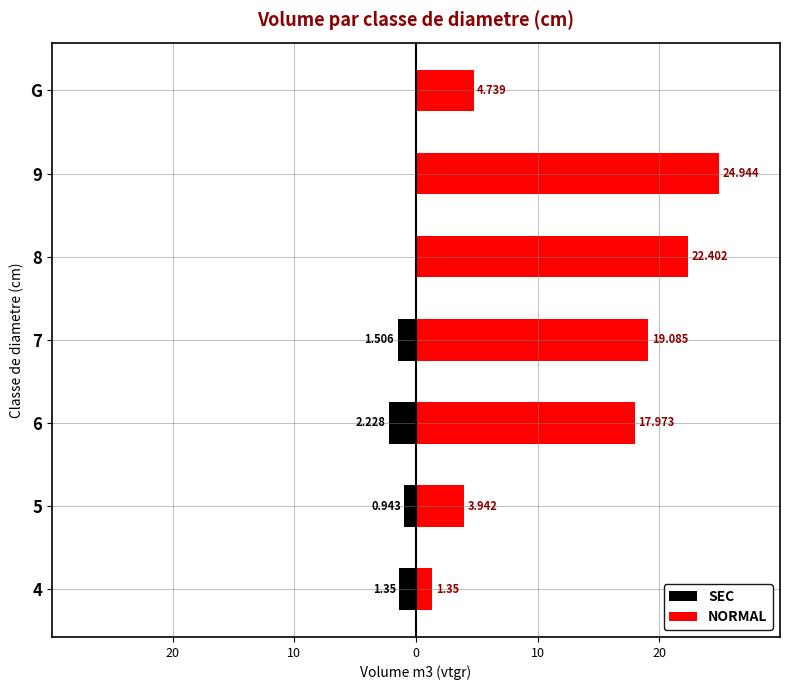

Which series has the largest range (max minus min)?

NORMAL